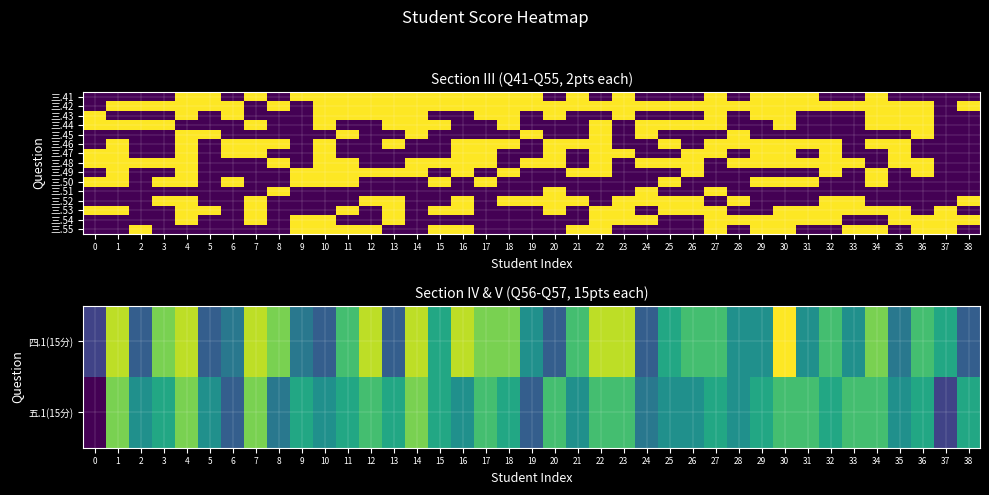

Between 14 and 25, which series saw the biggest shift?

四.1(15分)